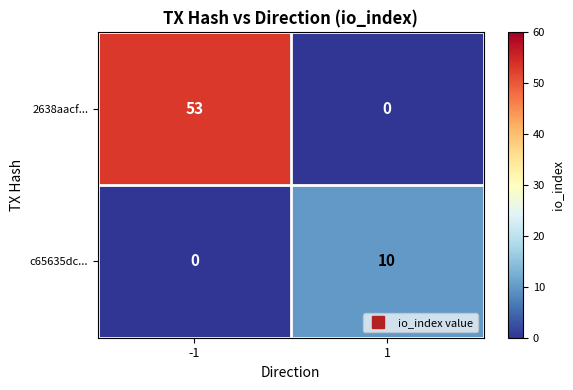

Reading left to right, list all the values displayed in this chart.

2638aacf...: 53	0
c65635dc...: 0	10